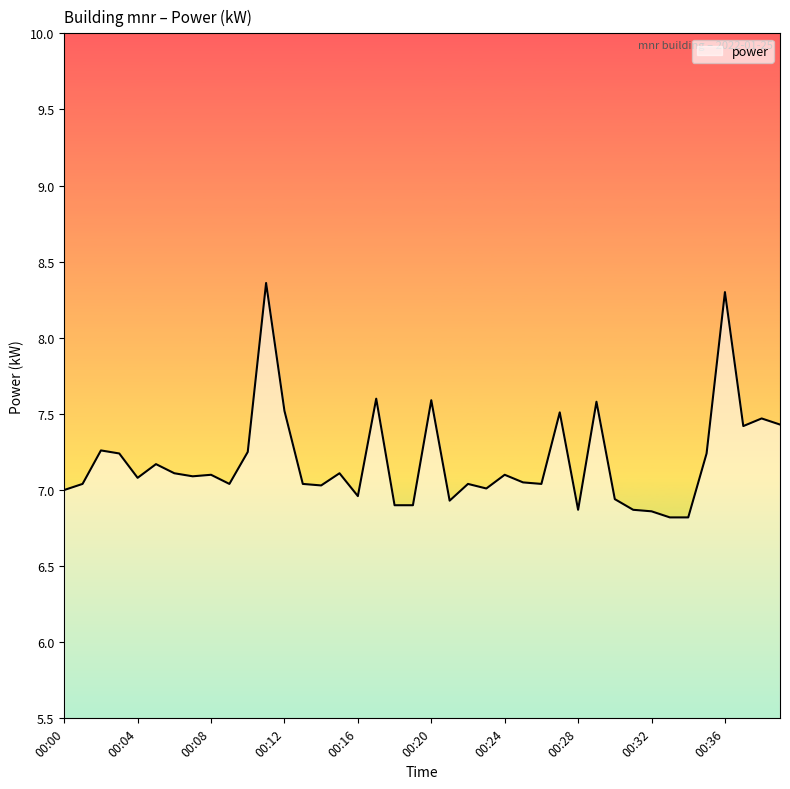

What is the maximum value shown in the chart?

8.4